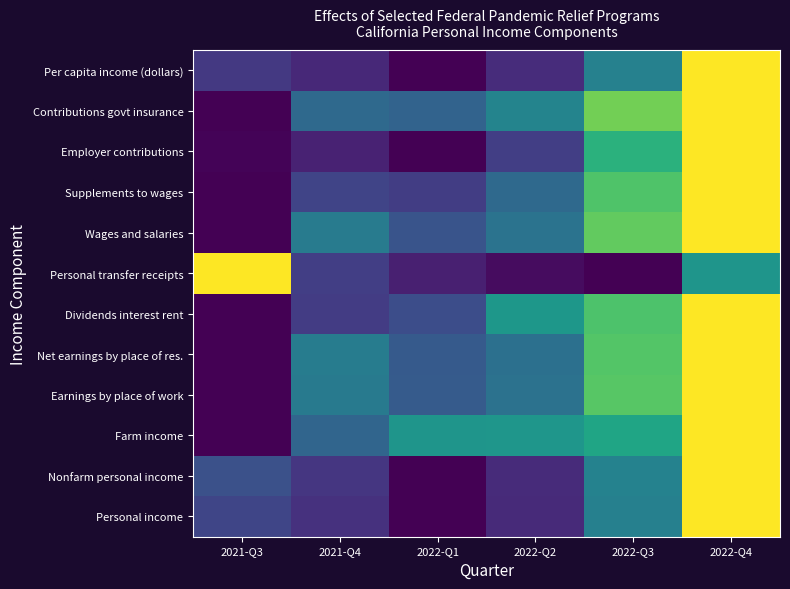

What is the spread (max minus min) of values at 2021-Q3?

1.0